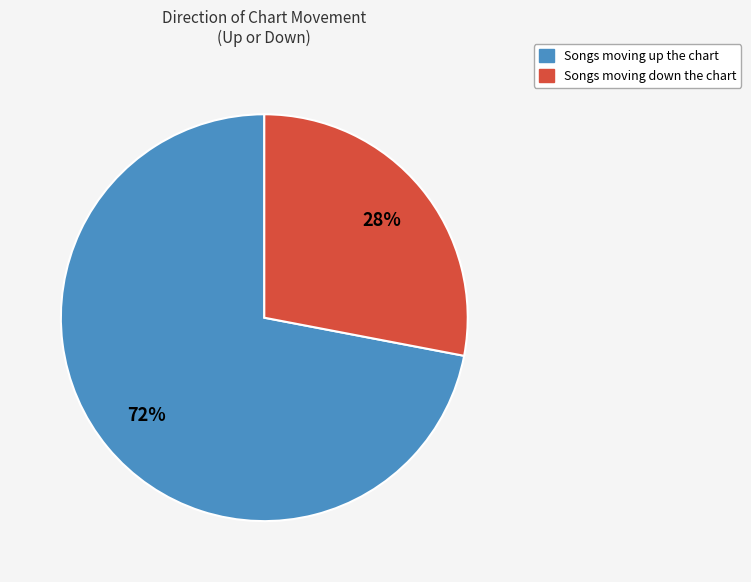

How many slices are in this pie chart?

2